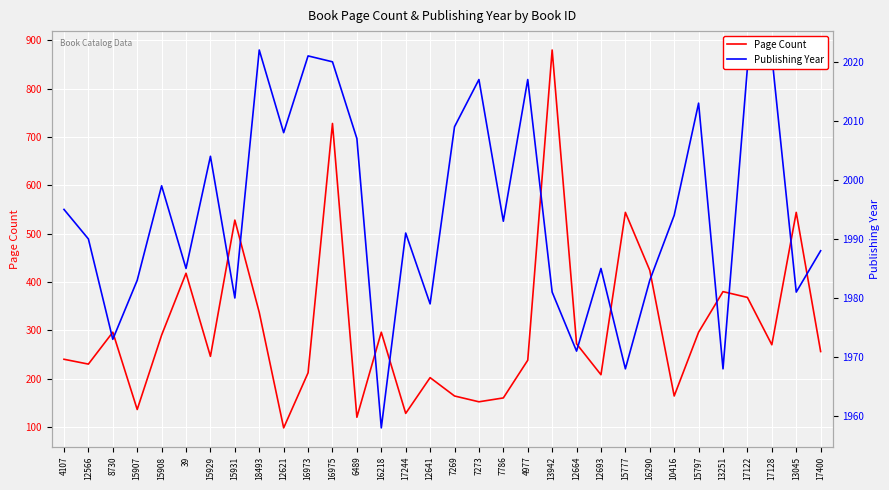

The Page Count series shows 103 at 8730. True or false?

False